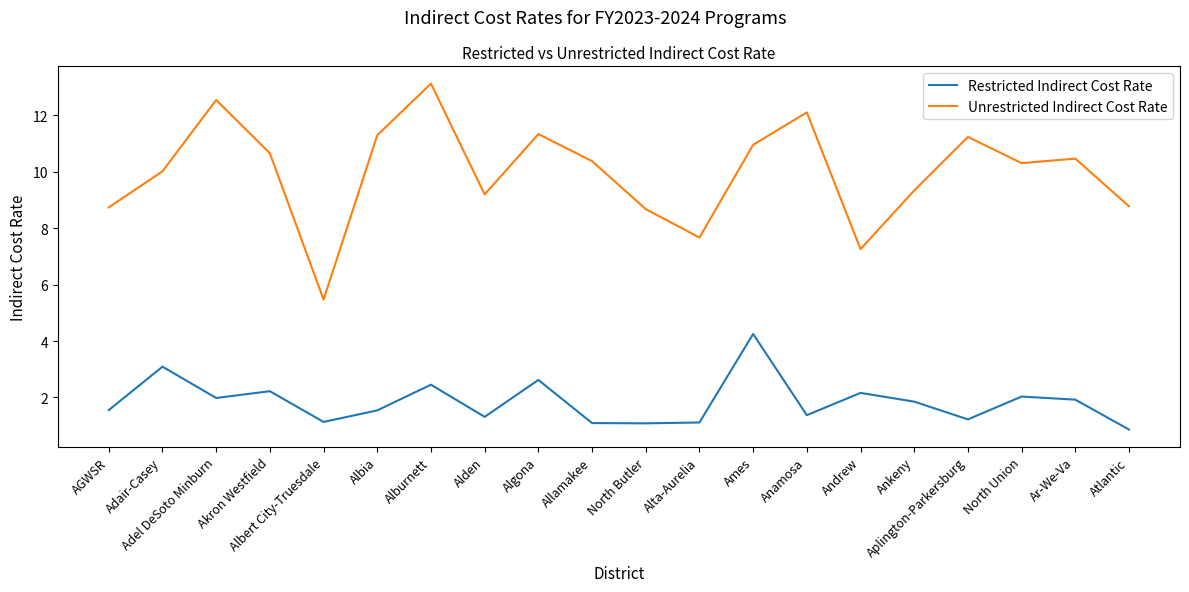

Which series has the largest range (max minus min)?

Unrestricted Indirect Cost Rate